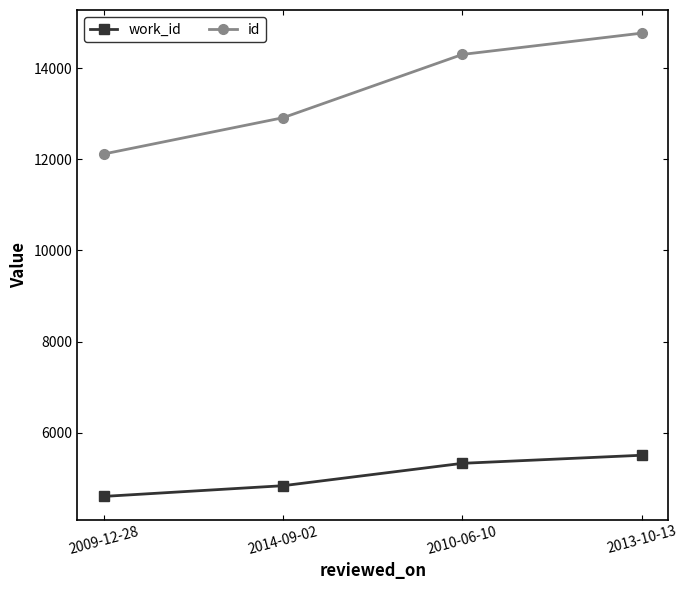

What are all the series names shown in the legend?

work_id, id